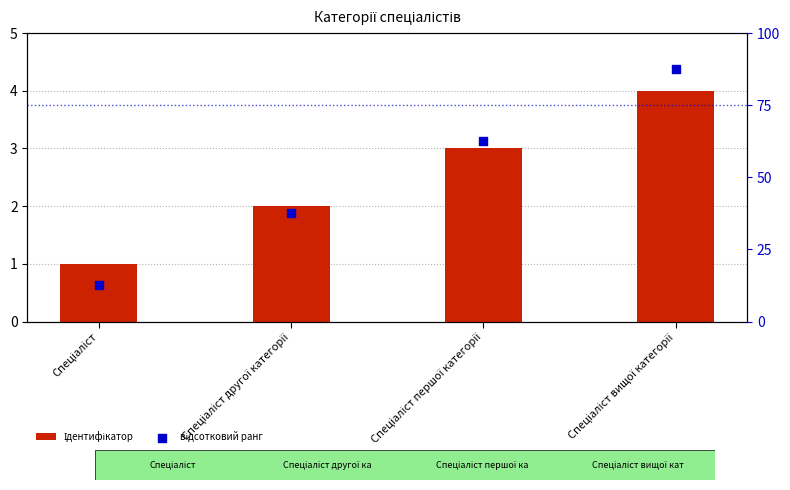

Which series has the largest total across all categories?

відсотковий ранг